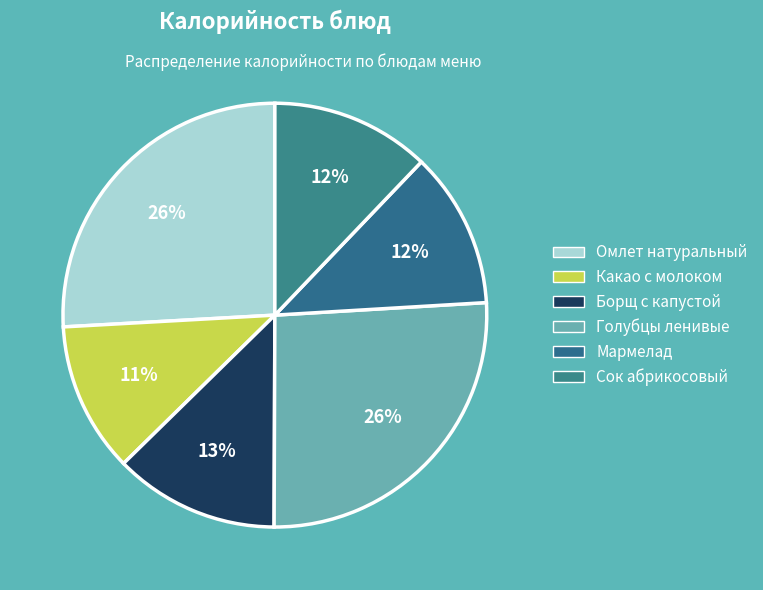

Rank the categories by value from highest to lowest.

Голубцы ленивые, Омлет натуральный, Борщ с капустой, Сок абрикосовый, Мармелад, Какао с молоком